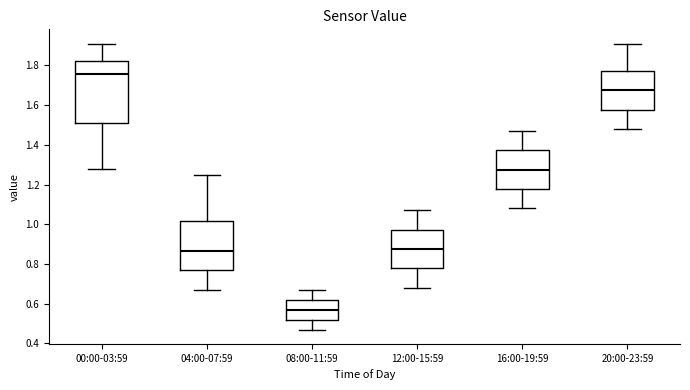

Reading left to right, transcribe this box plot: for each box, give where its median line is, the range the box spans, and where its two whiskers end, as read against the y-axis. The values are not printed on the chart, so give them approximately, as read against the axis.

00:00-03:59: median 1.76, box 1.52 to 1.82, whiskers 1.28 to 1.92
04:00-07:59: median 0.86, box 0.76 to 1.02, whiskers 0.68 to 1.26
08:00-11:59: median 0.58, box 0.52 to 0.62, whiskers 0.48 to 0.68
12:00-15:59: median 0.88, box 0.78 to 0.98, whiskers 0.68 to 1.08
16:00-19:59: median 1.28, box 1.18 to 1.38, whiskers 1.08 to 1.48
20:00-23:59: median 1.68, box 1.58 to 1.78, whiskers 1.48 to 1.92